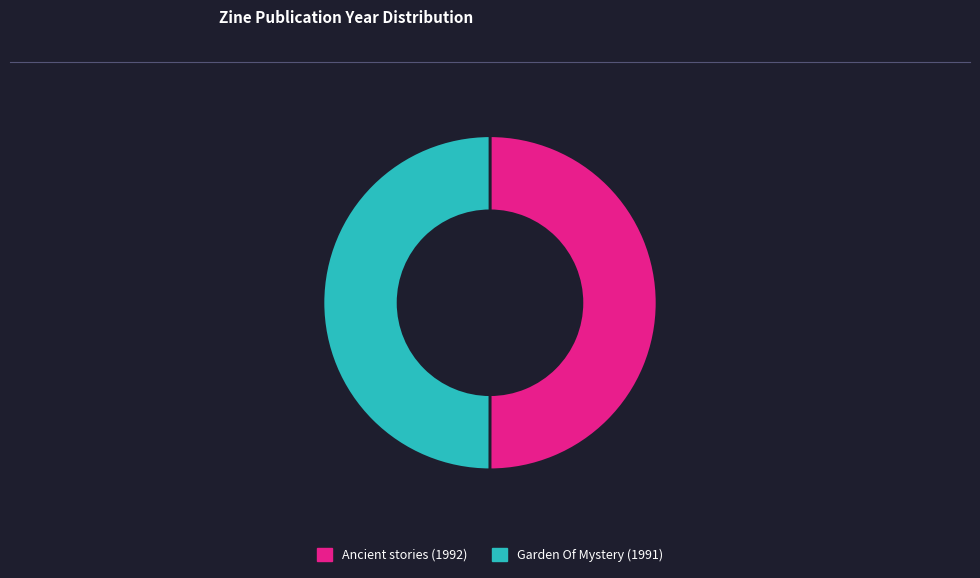

Combined, do Garden Of Mystery (1991) and Ancient stories (1992) account for over 50%?

Yes